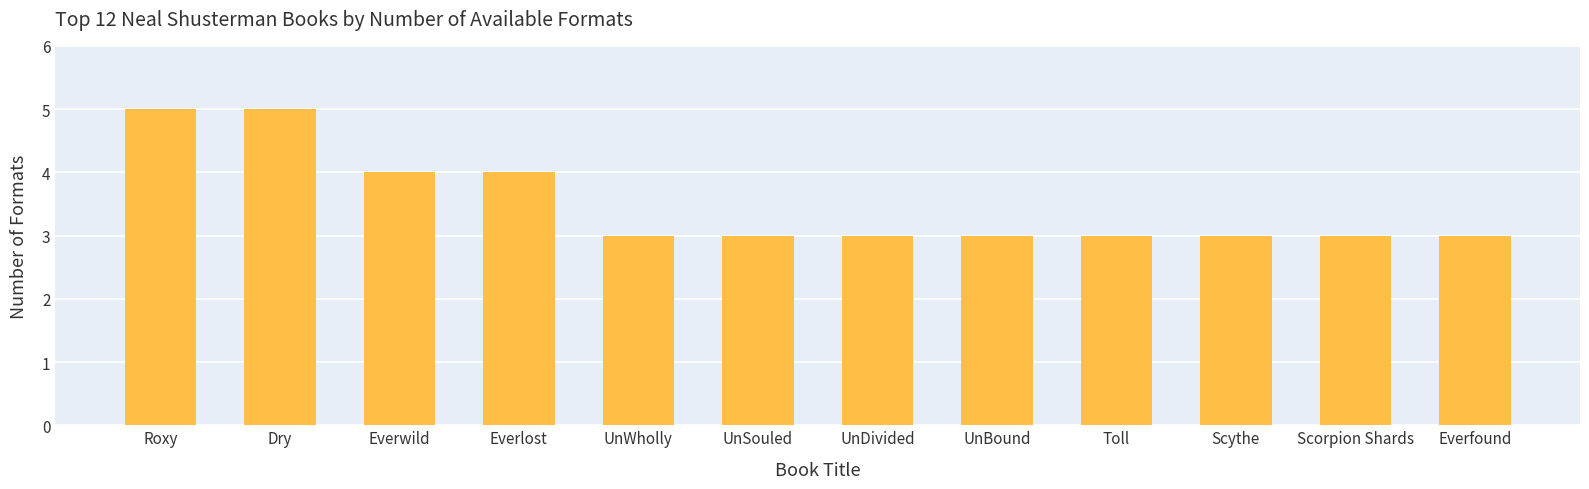

How many distinct data groups are displayed?

1